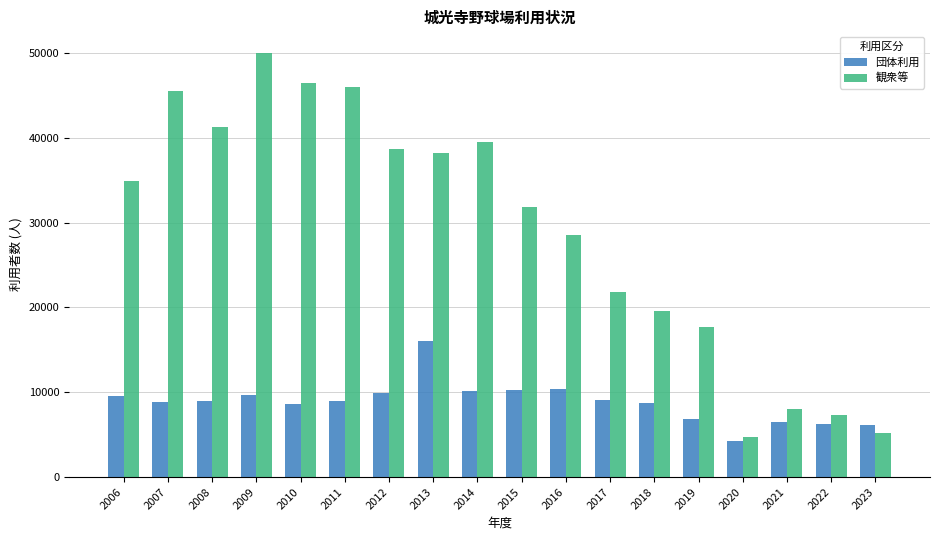

What is the maximum value shown in the chart?

50056